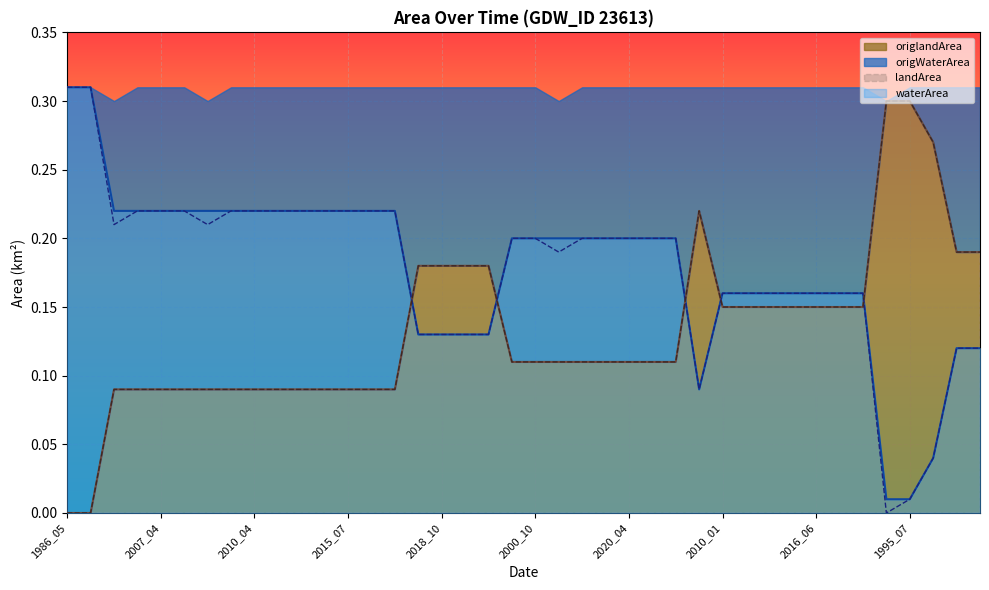

Where is the first local minimum for waterArea?

2016_10